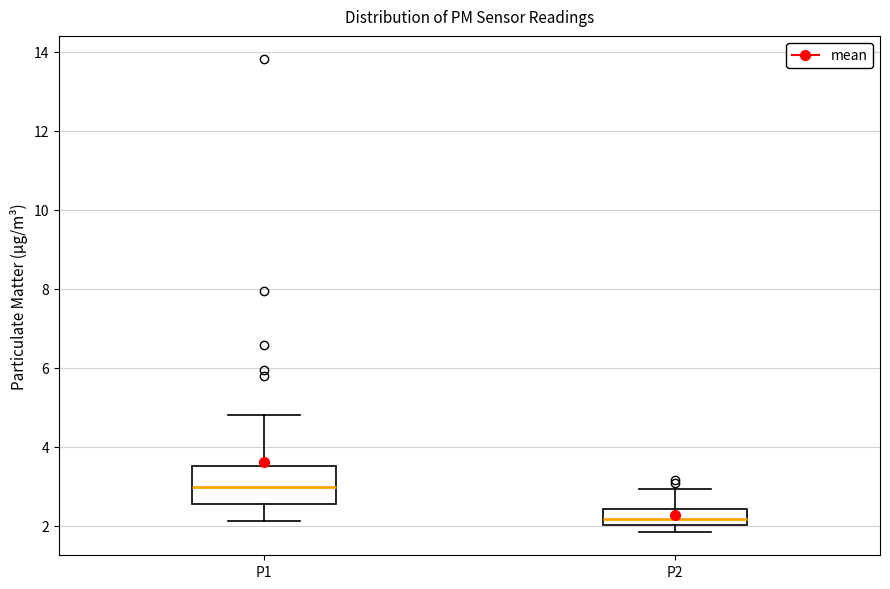

Which box has the highest median line?

P1